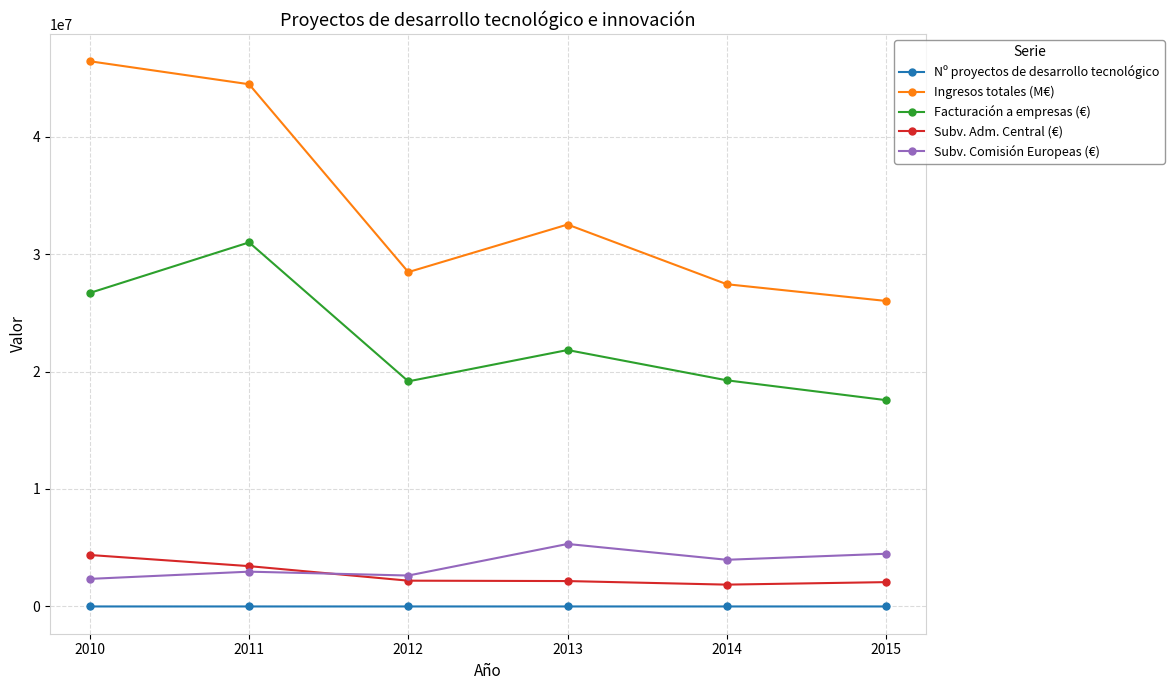

Where is the first local minimum for Ingresos totales (M€)?

2012